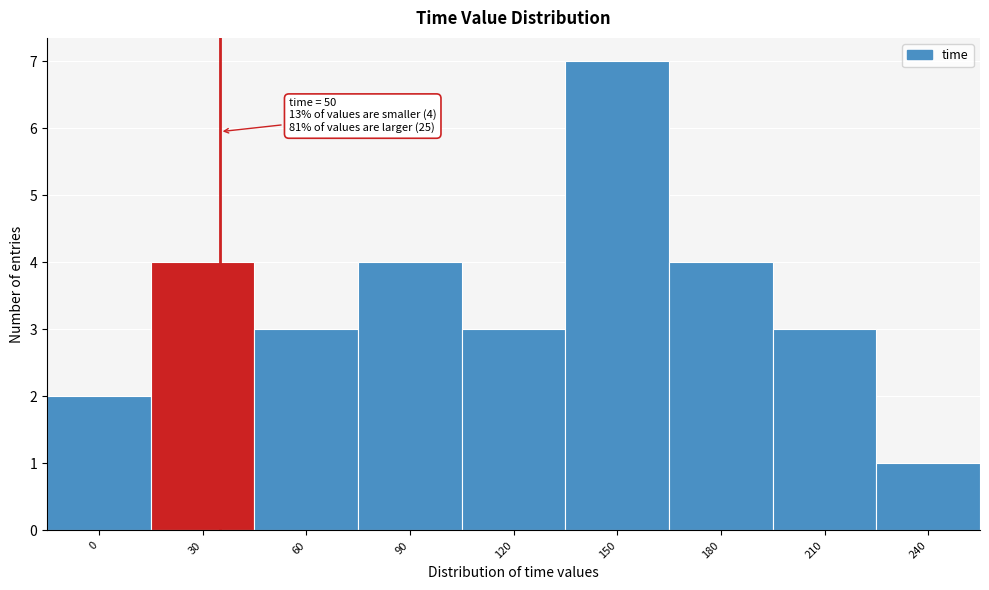

Reading left to right, list all the values displayed in this chart.

2	4	3	4	3	7	4	3	1